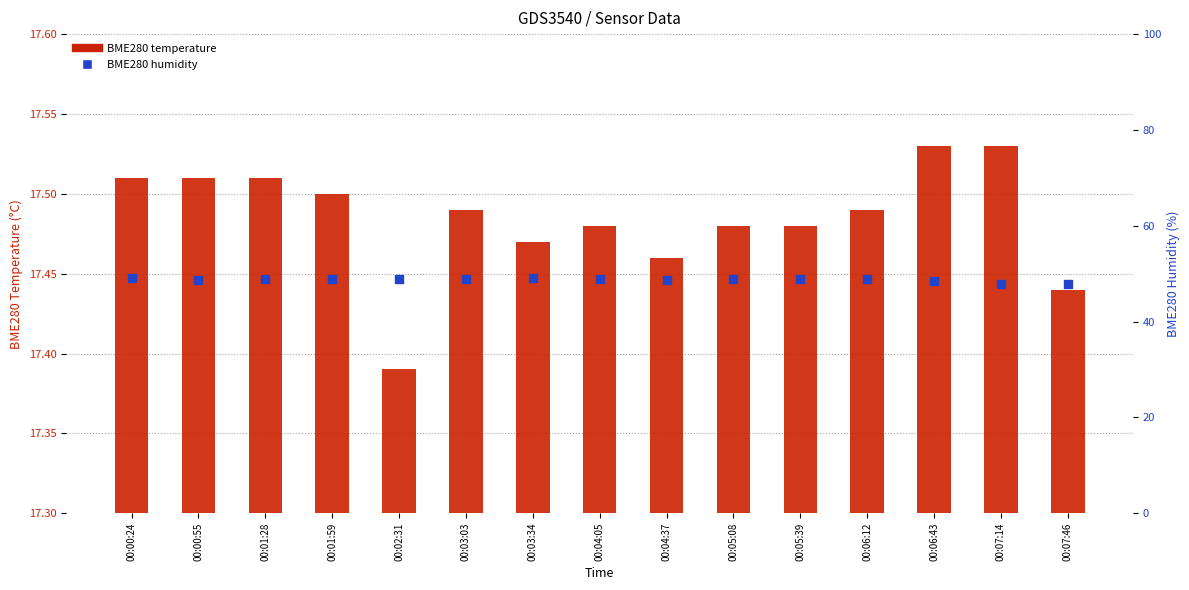

At which category is the sum across all series the highest?

00:00:24